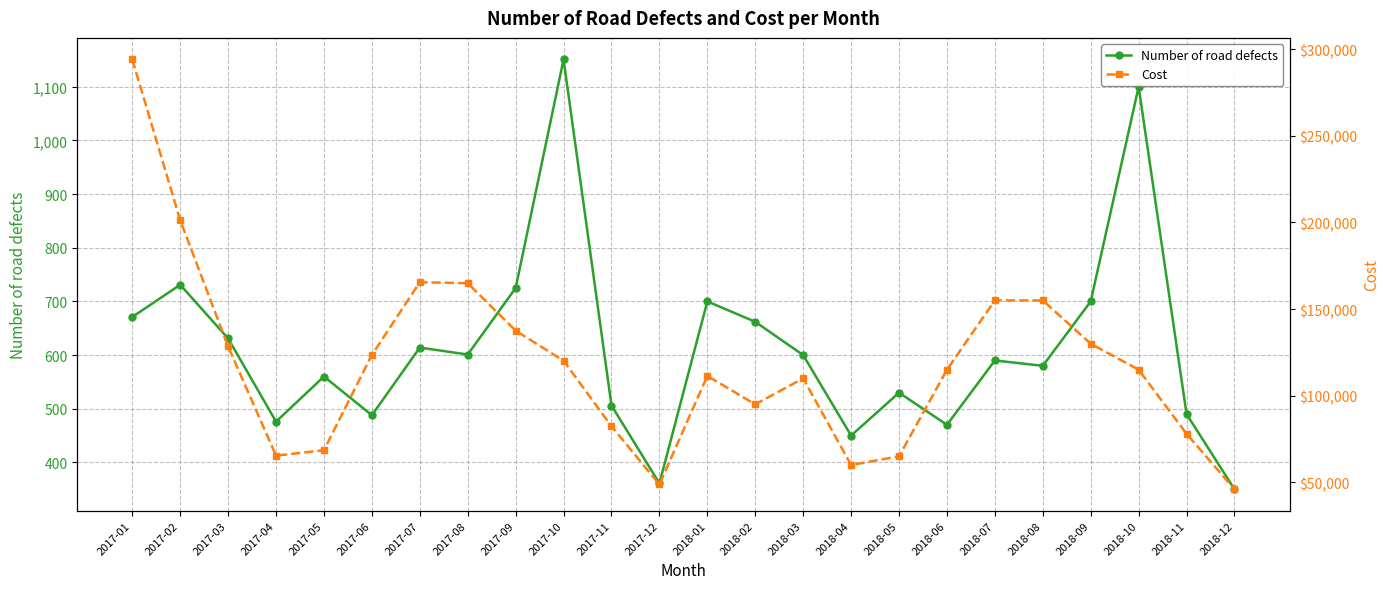

True or false: Number of road defects has a value of 292.9 at 2018-02.

False